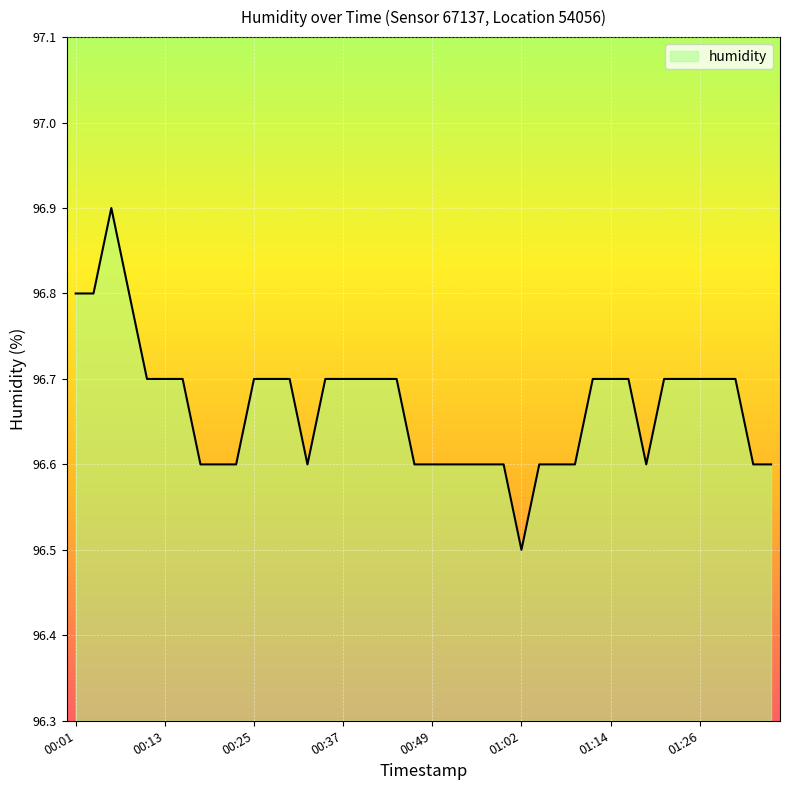

What is the difference between the maximum and minimum values?

0.4